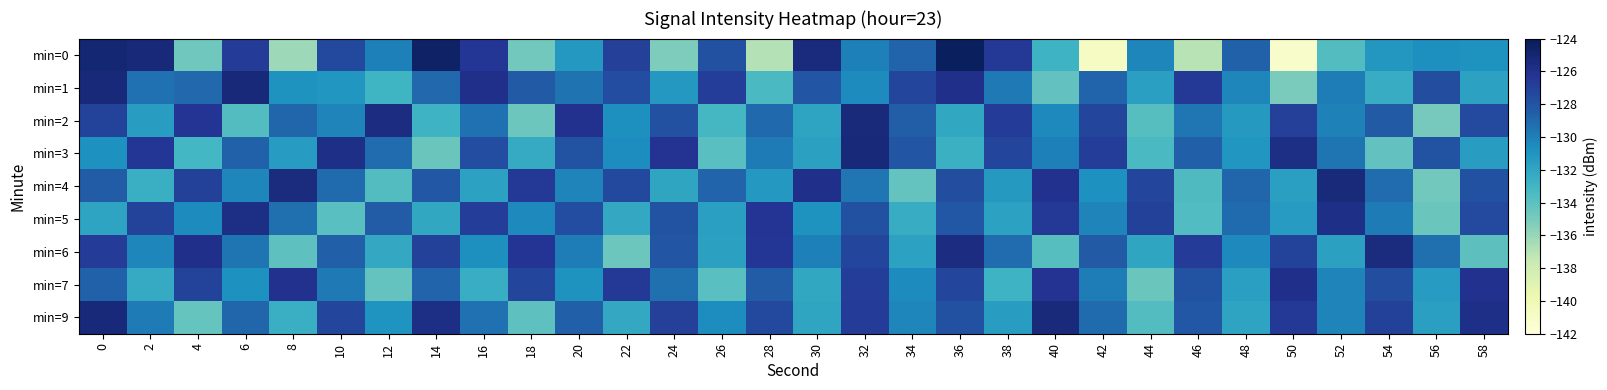

What is the total value across all series at 16?

-1160.6